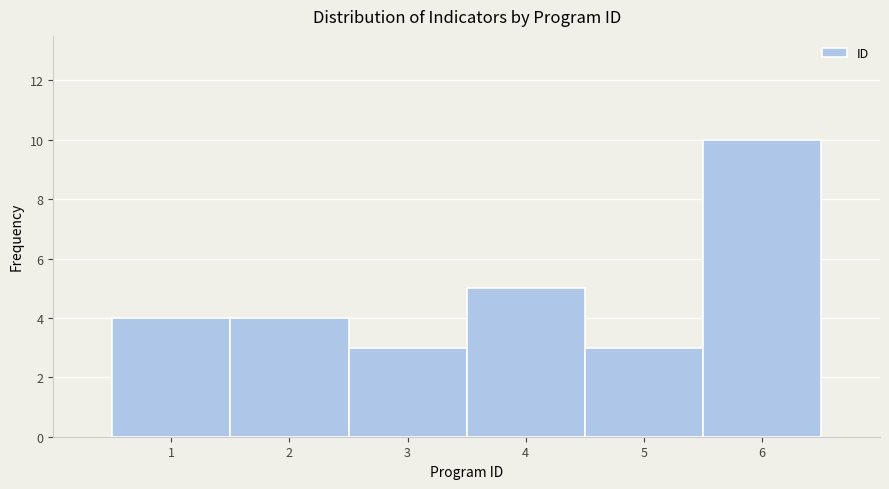

Reading left to right, list every bar in this chart as the range it spans on the x-axis followed by its height. The values are not printed on the chart, so give them approximately, as read against the axis.

0.5 to 1.5: 4
1.5 to 2.5: 4
2.5 to 3.5: 3
3.5 to 4.5: 5
4.5 to 5.5: 3
5.5 to 6.5: 10